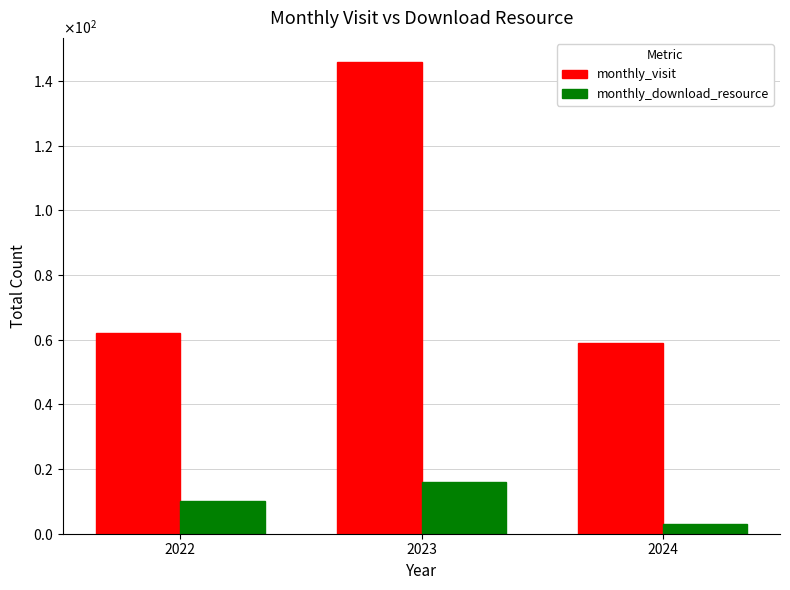

Which series has the largest range (max minus min)?

monthly_visit